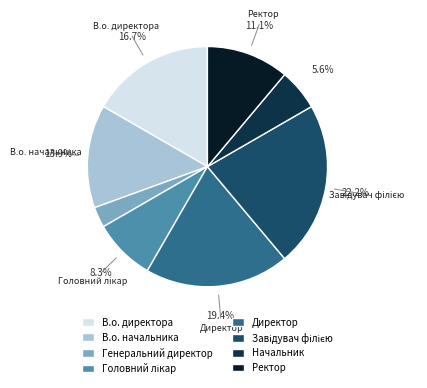

What is the ratio of the value at В.о. начальника to the value at В.о. директора?

0.8